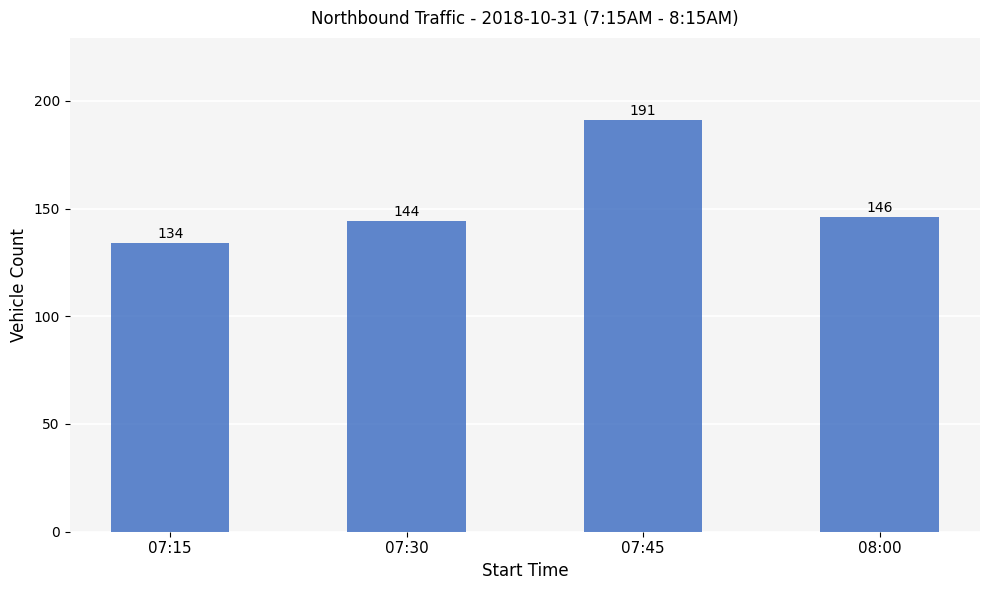

Does the chart contain stacked bars?

No